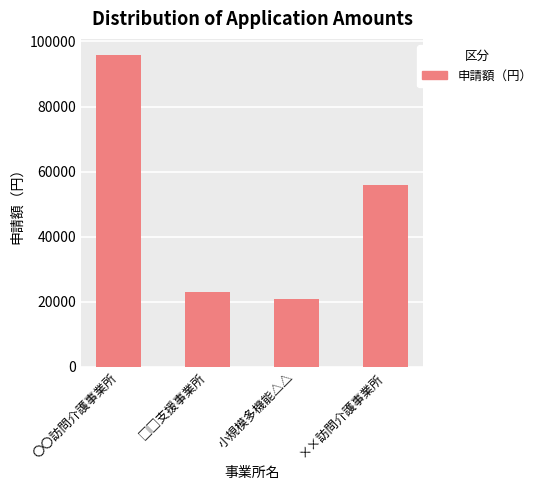

What is the label of the 4th bar from the left?

××訪問介護事業所